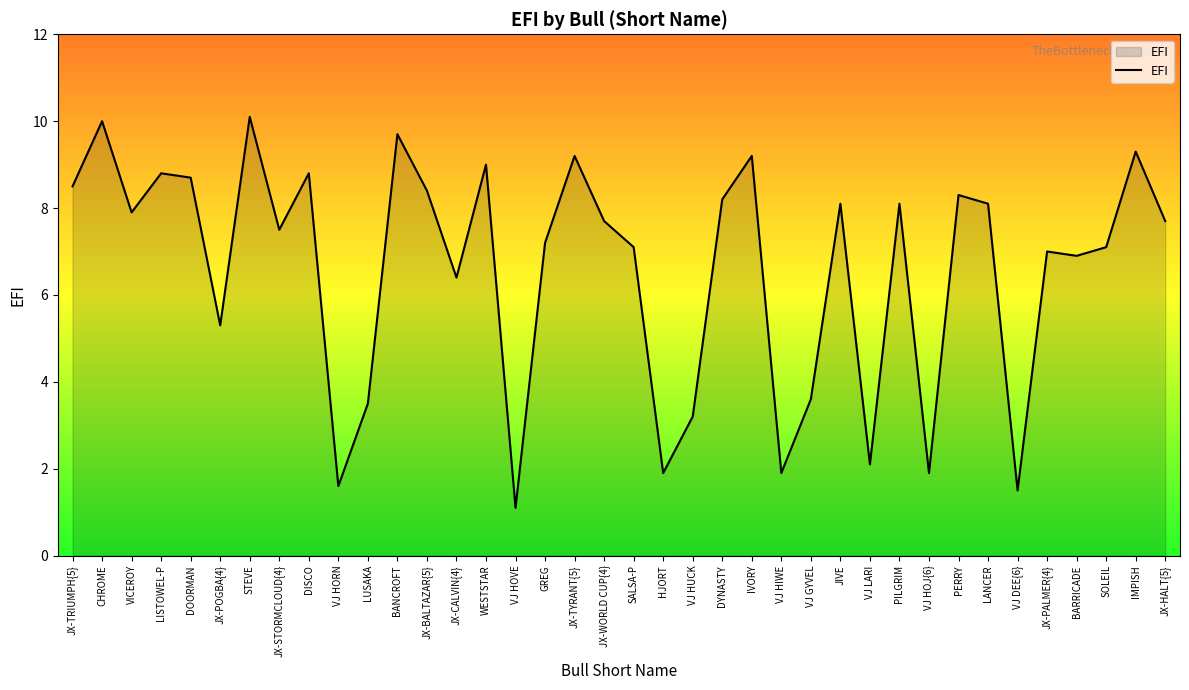

Reading right to left, list all the values displayed in this chart.

7.7	9.3	7.1	6.9	7.0	1.5	8.1	8.3	1.9	8.1	2.1	8.1	3.6	1.9	9.2	8.2	3.2	1.9	7.1	7.7	9.2	7.2	1.1	9.0	6.4	8.4	9.7	3.5	1.6	8.8	7.5	10.1	5.3	8.7	8.8	7.9	10.0	8.5